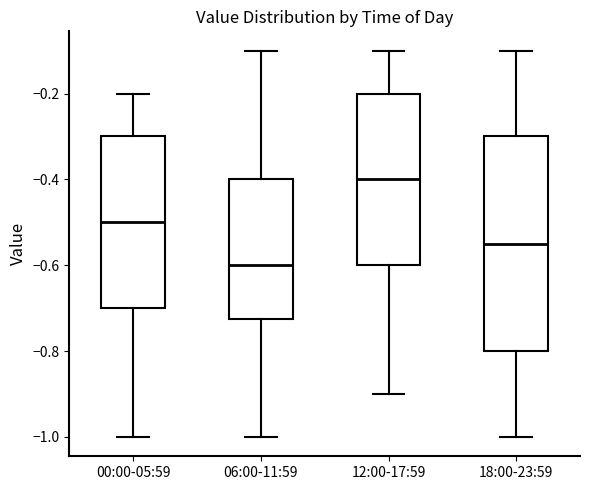

Reading left to right, read every box against the y-axis: the position of its median line, the range the box covers, and the ends of its whiskers. The values are not printed on the chart, so give them approximately, as read against the axis.

00:00-05:59: median -0.50, box -0.70 to -0.30, whiskers -1.00 to -0.20
06:00-11:59: median -0.60, box -0.72 to -0.40, whiskers -1.00 to -0.10
12:00-17:59: median -0.40, box -0.60 to -0.20, whiskers -0.90 to -0.10
18:00-23:59: median -0.54, box -0.80 to -0.30, whiskers -1.00 to -0.10